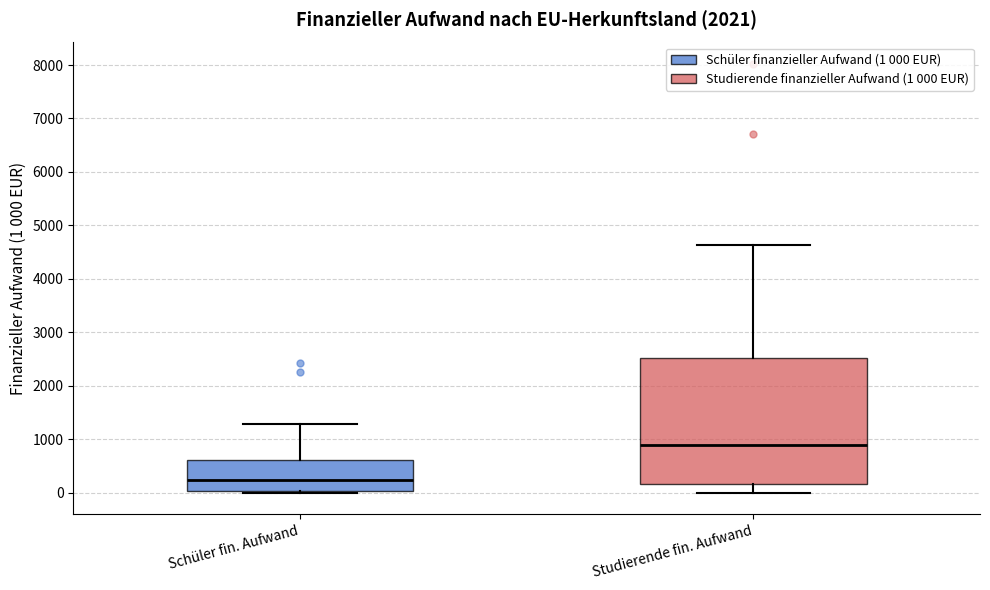

Where does the upper whisker of the box for Schüler fin. Aufwand end on the y-axis? The values are not printed on the chart, so give them approximately, as read against the axis.

1300